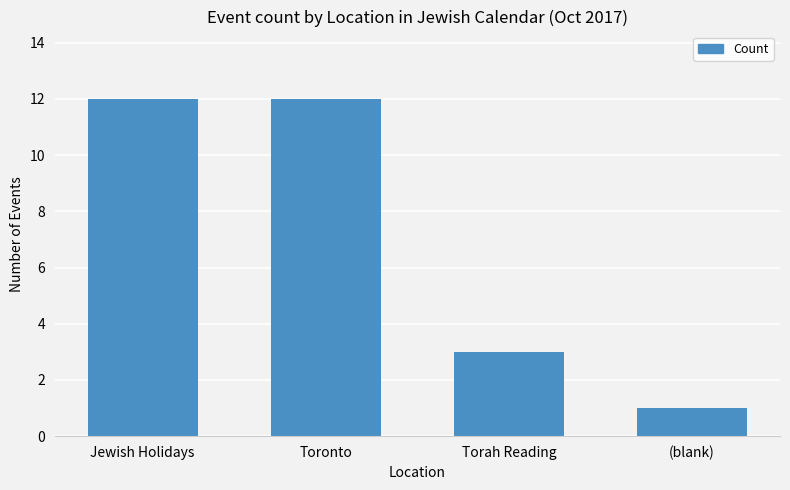

Reading right to left, transcribe all the data shown in this chart.

1	3	12	12